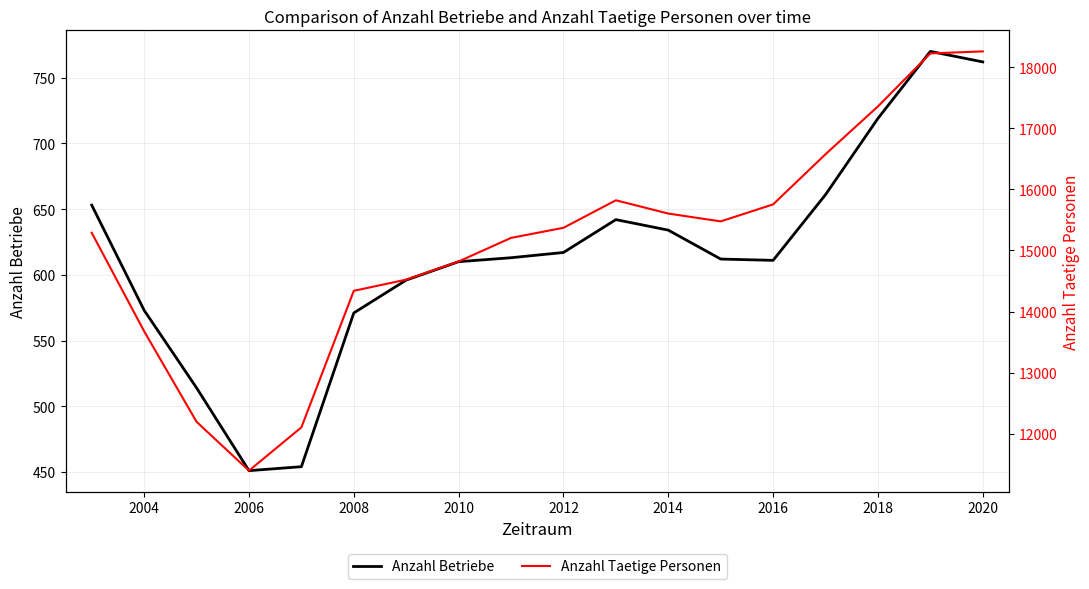

The Anzahl Betriebe series shows 617 at 2012. True or false?

True